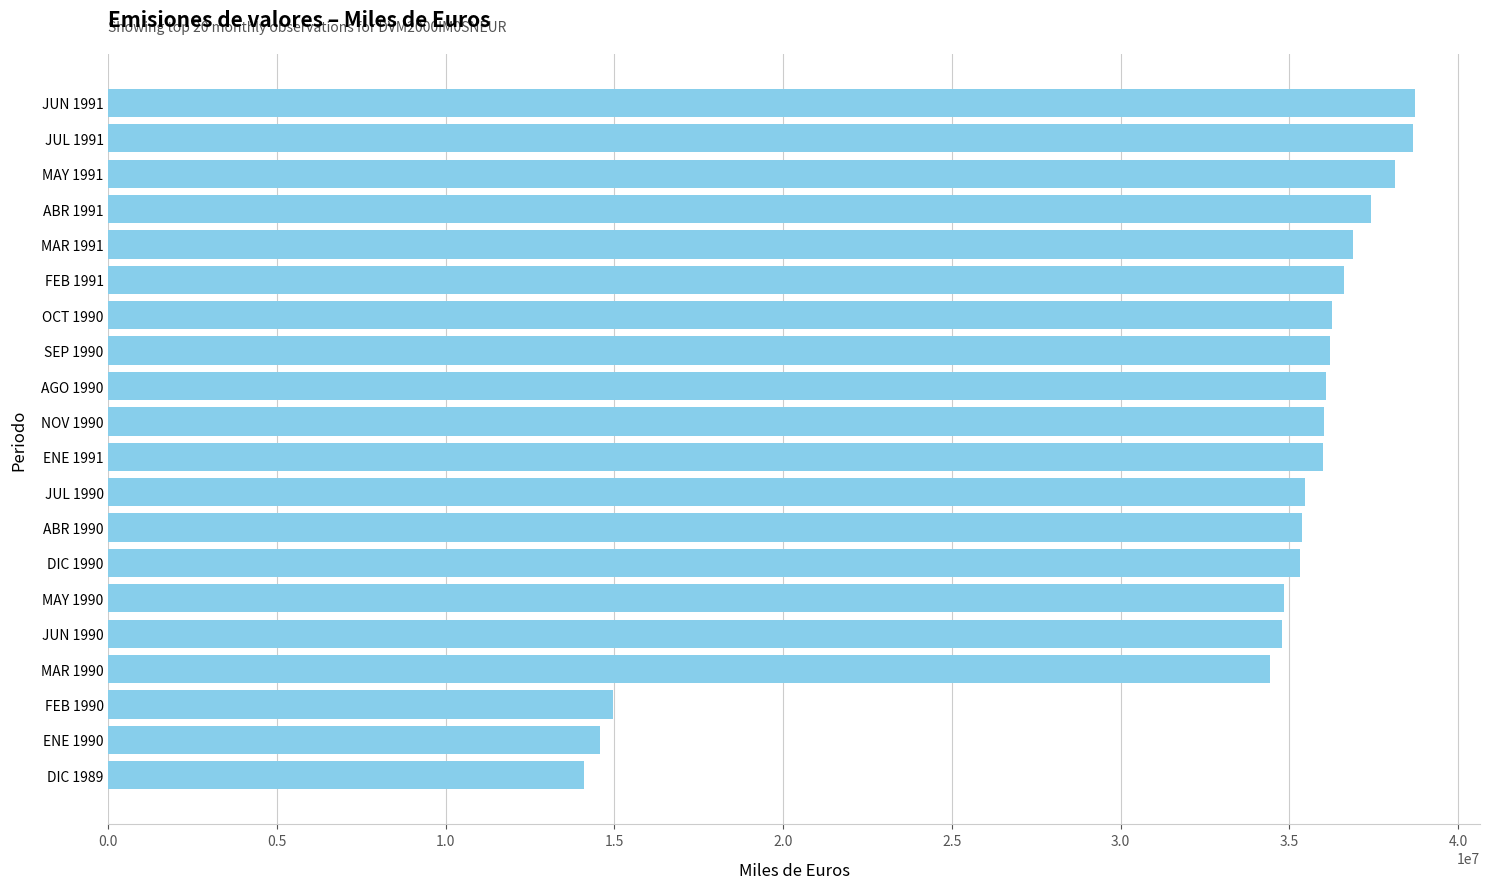

Does the chart contain stacked bars?

No